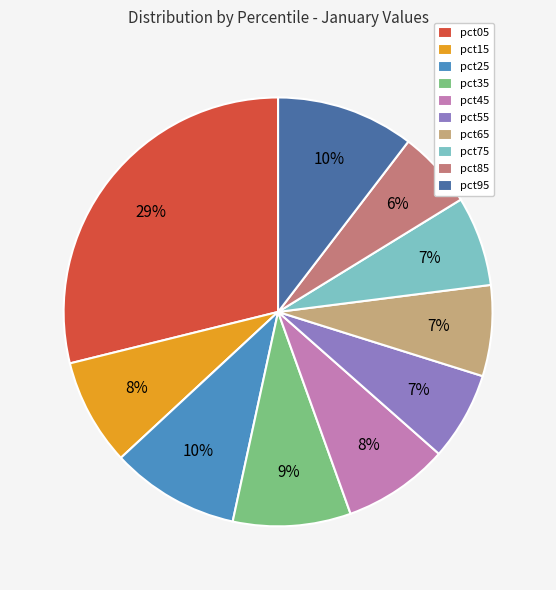

Do pct35 and pct05 together represent more than half of the pie?

No